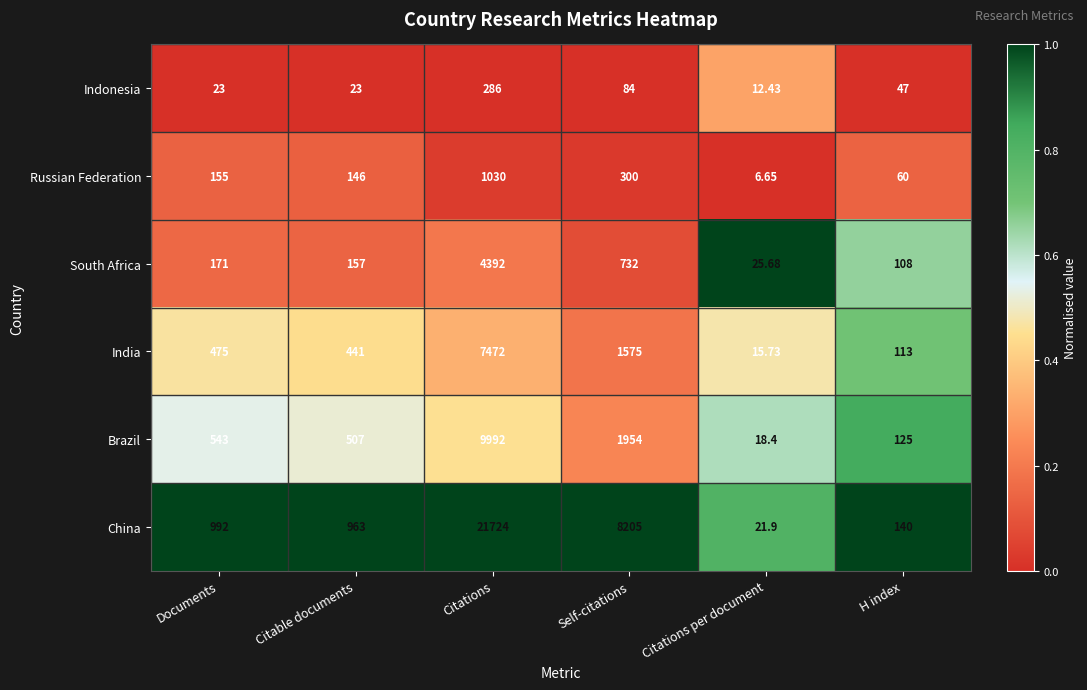

Which series has the largest total across all categories?

China